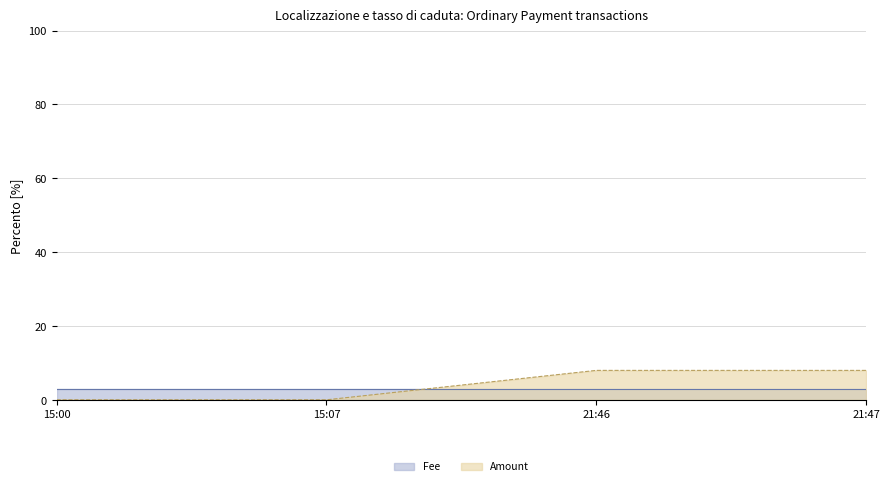

True or false: the data has more than 1 interior local peaks.

False